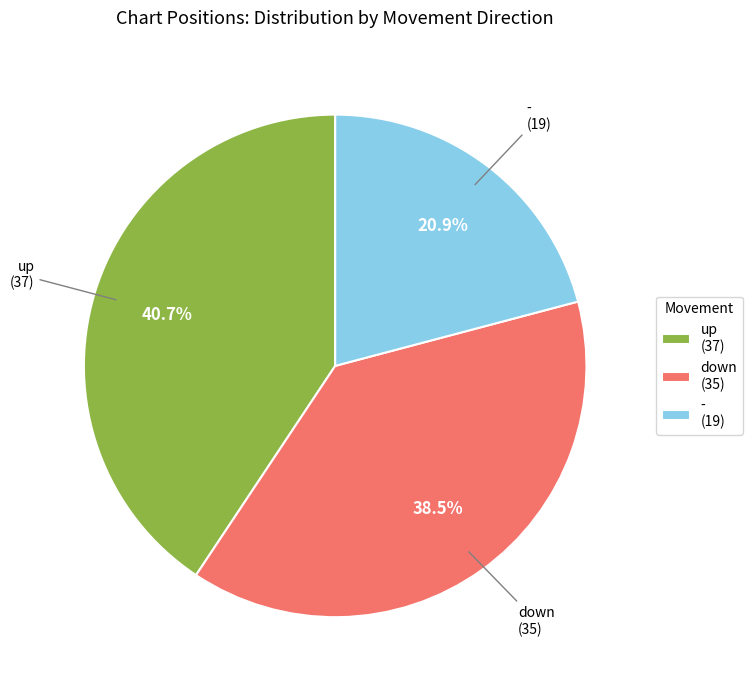

To the nearest percent, what percentage of the pie is -?

21%